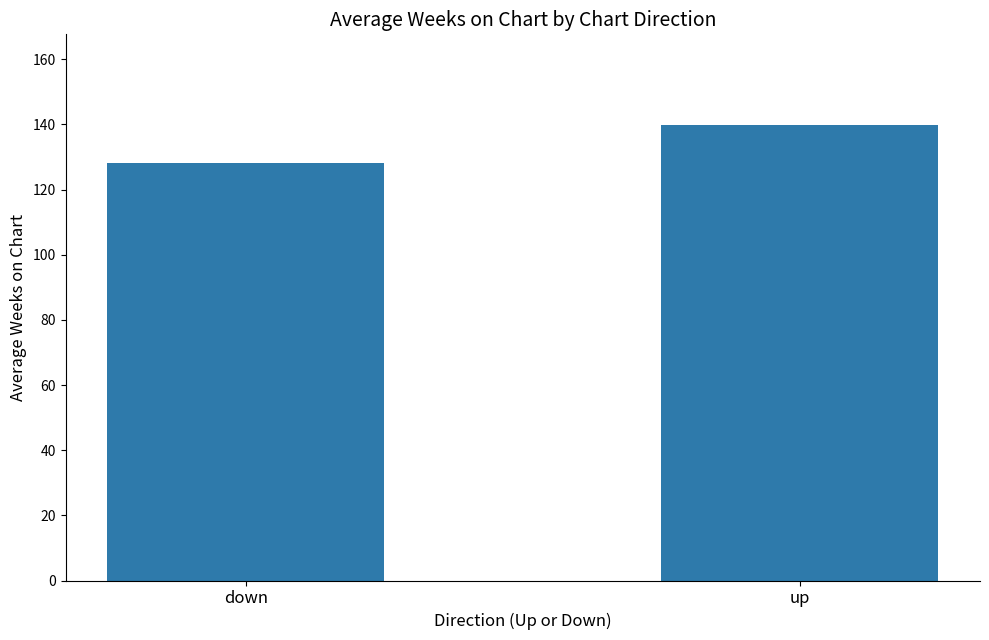

What is the sum of the values at up and down?

268.0